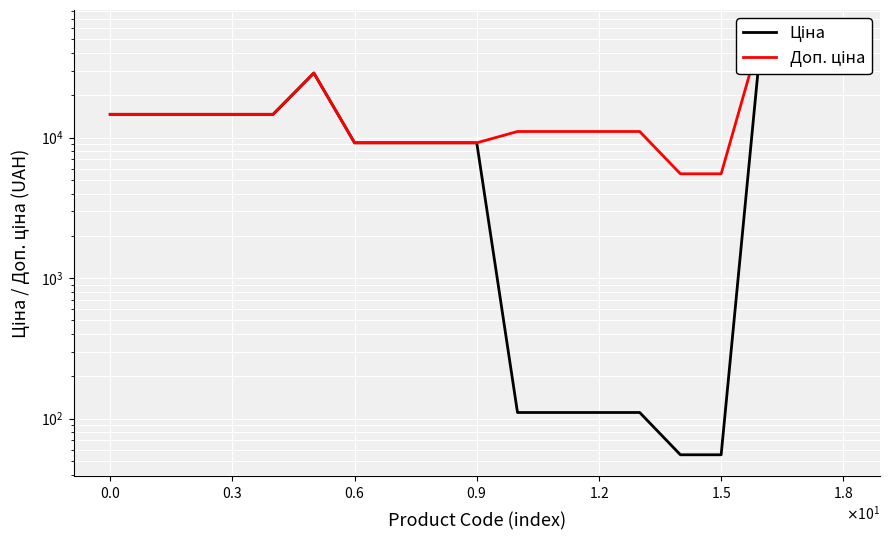

What are all the series names shown in the legend?

Ціна, Доп. ціна